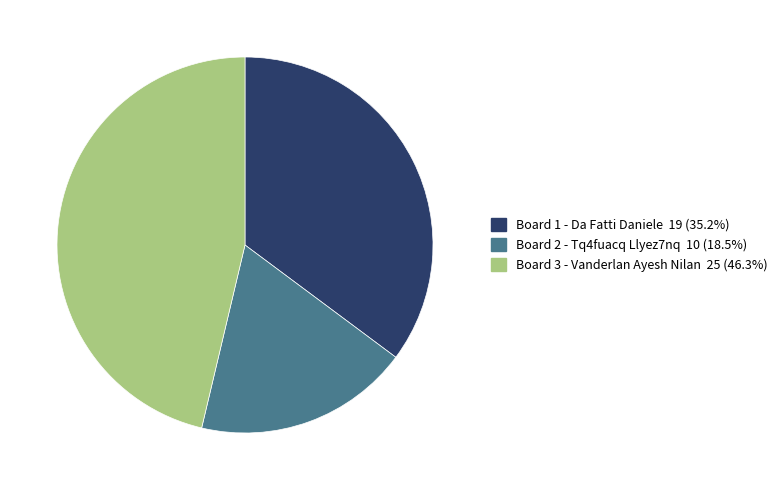

Combined, do Board 1 - Da Fatti Daniele and Board 2 - Tq4fuacq Llyez7nq account for over 50%?

Yes